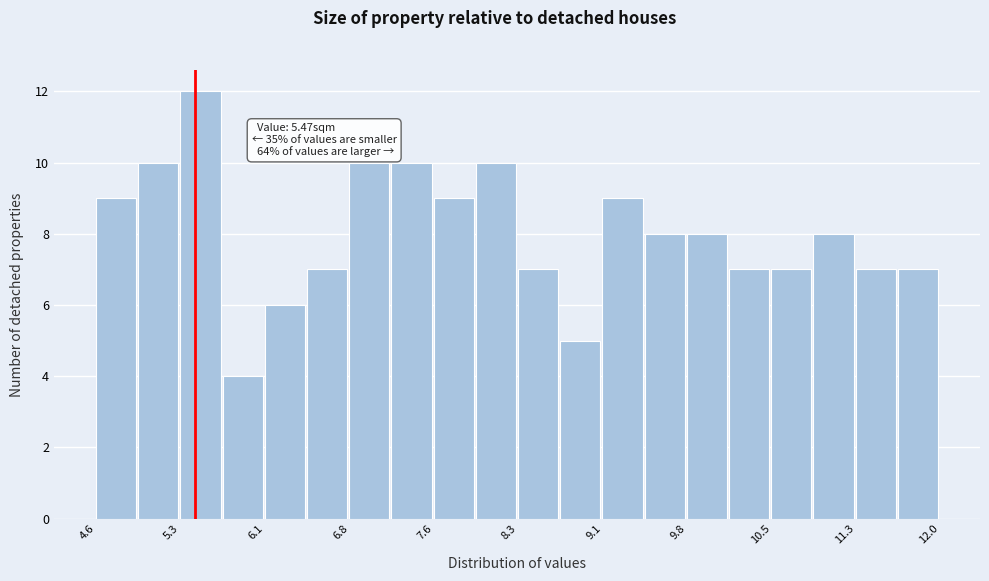

Read against the x-axis, roughly where is the centre of the tallest bar?

5.5